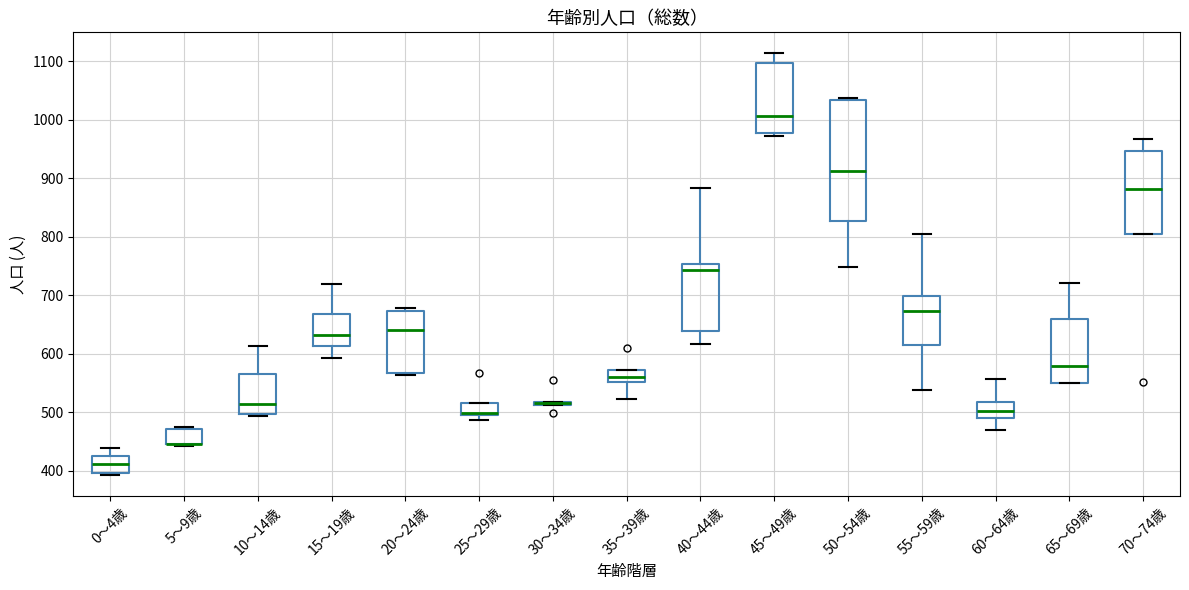

Where does the upper whisker of the box for 0～4歳 end on the y-axis? The values are not printed on the chart, so give them approximately, as read against the axis.

440